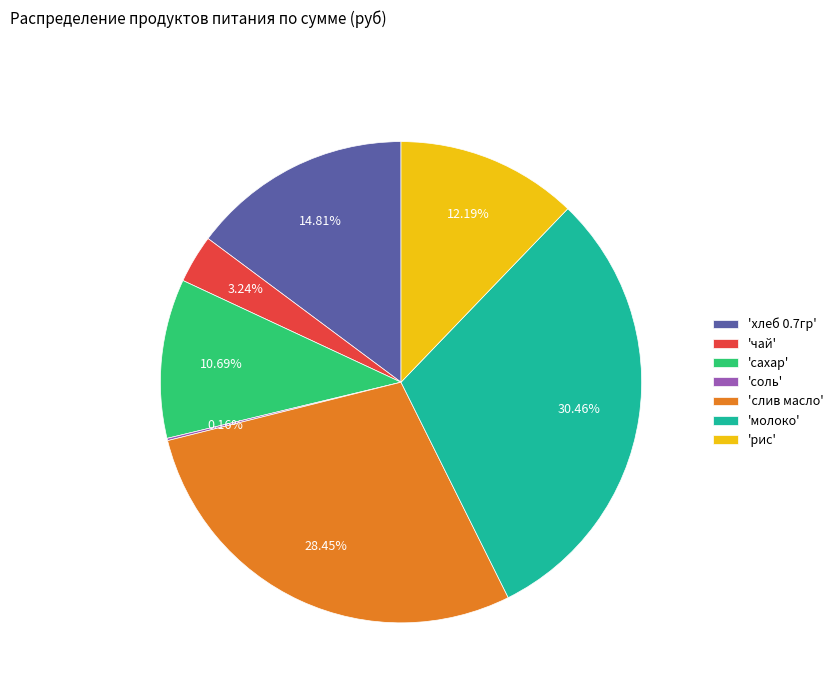

Is the sum of 'рис' and 'сахар' greater than half?

No